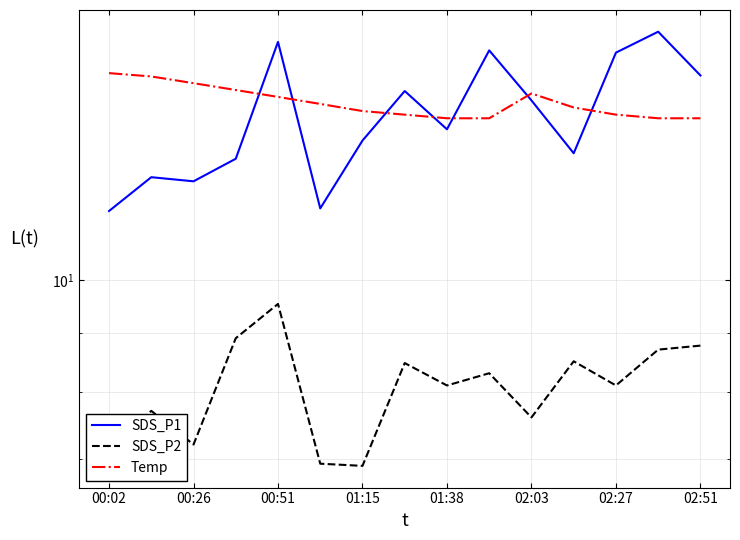

At how many categories does at least one series exceed 13?

15